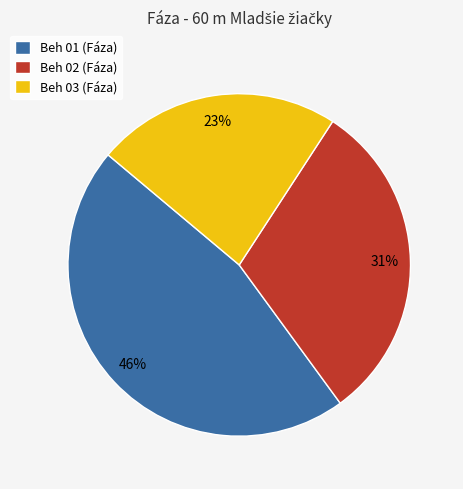

What is the smallest slice in the pie chart?

Beh 03 (Fáza)